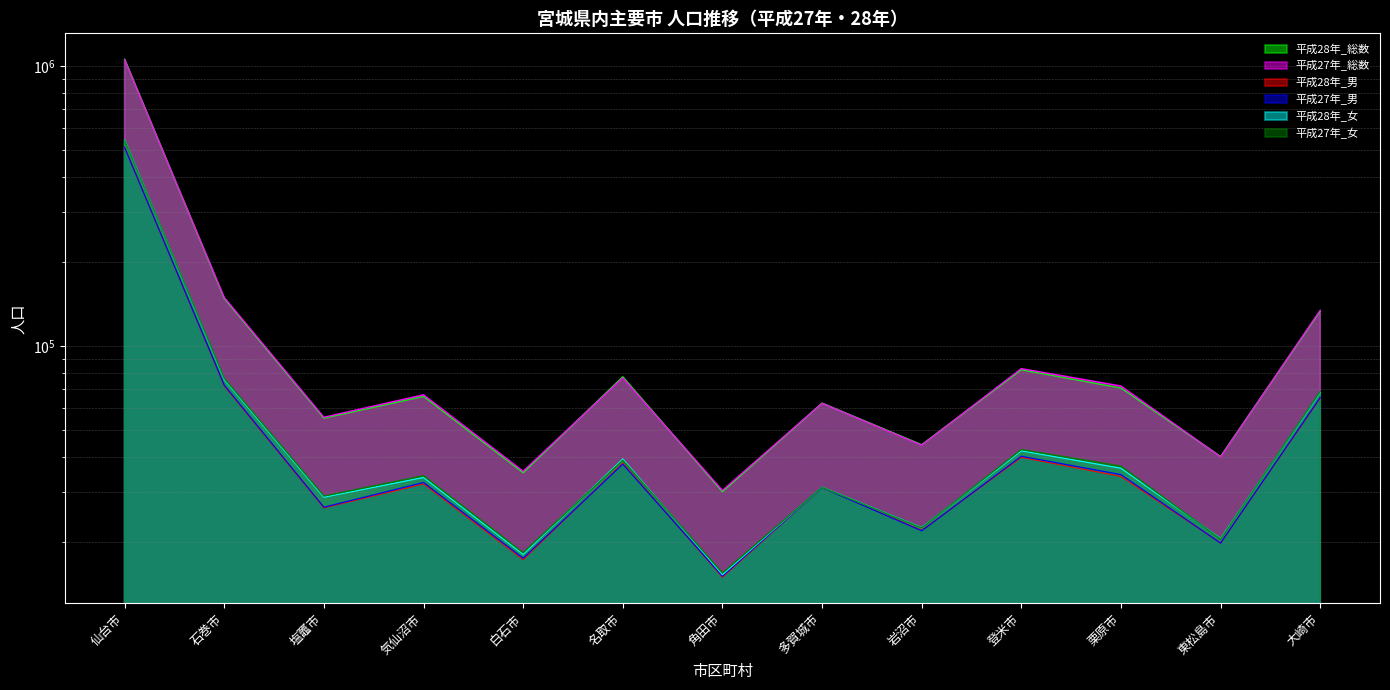

Between 大崎市 and 気仙沼市, which is larger?

大崎市